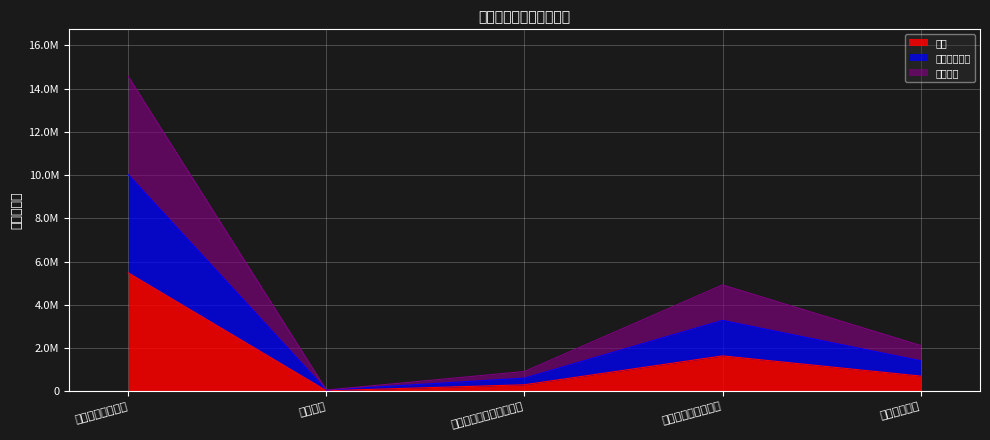

List the series in order of their overall mean, lowest first.

合计, 基本支出, 一般公共预算